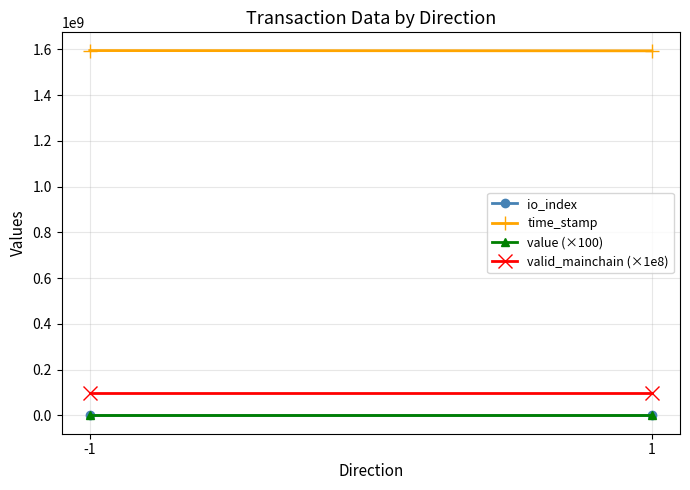

Is this an area chart (filled region under the line)?

No